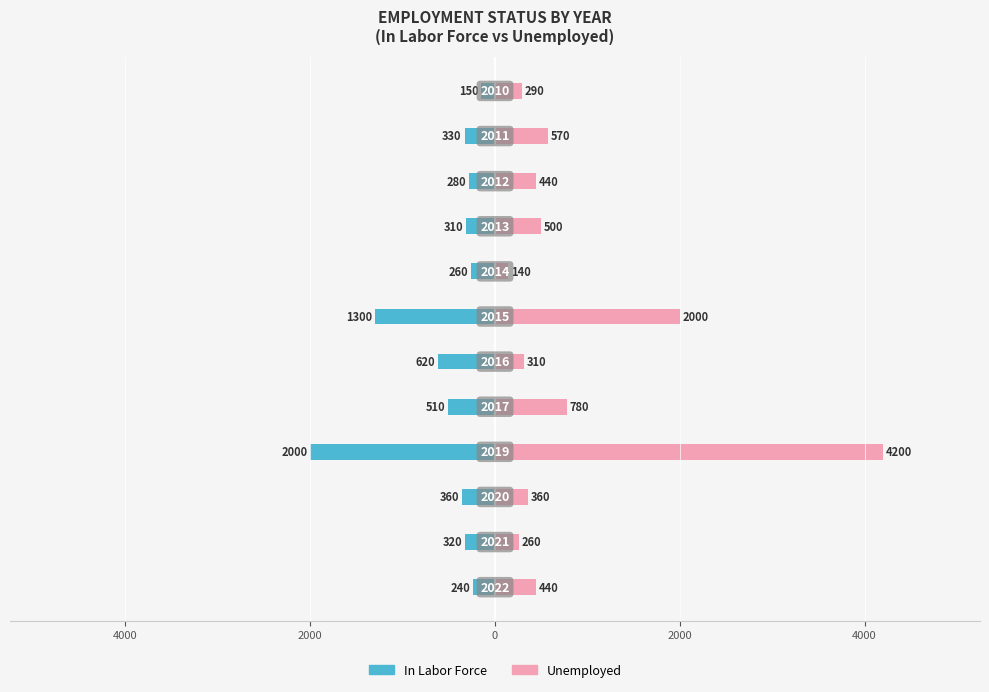

Rank the series by their maximum value, from highest to lowest.

Unemployed, In Labor Force